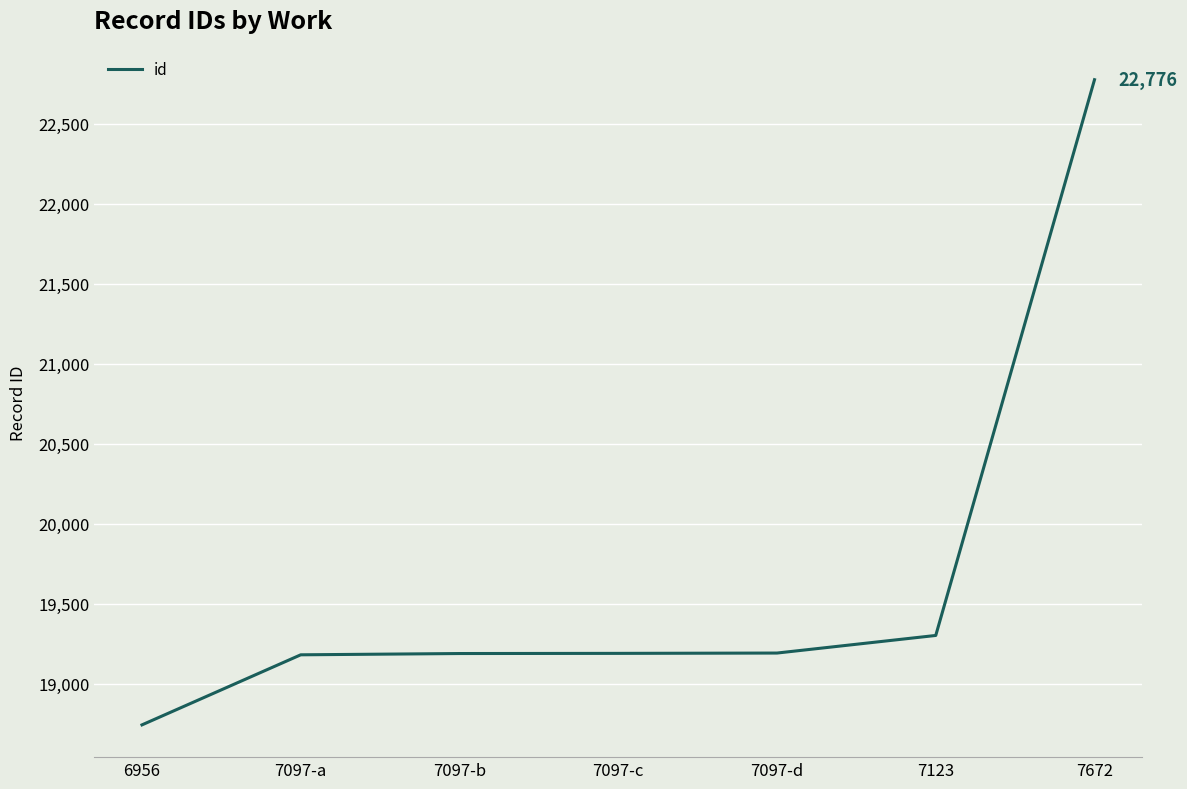

Approximately how many times larger is the value at 7097-b compared to 7097-d?

1.0